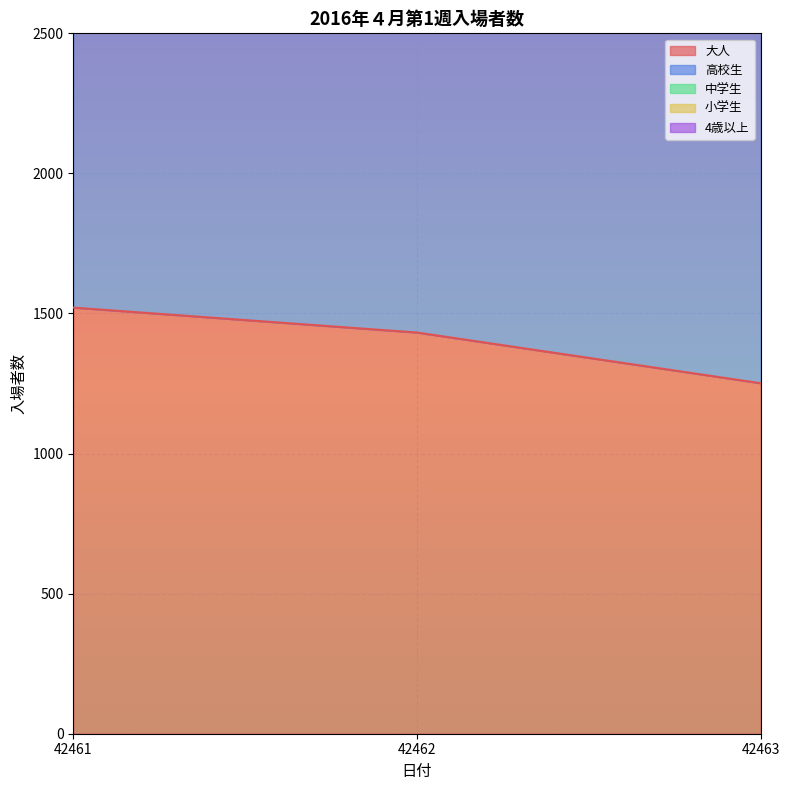

Reading left to right, what are all the values shown in this chart?

大人: 42461=1521	42462=1432	42463=1251
小学生: 42461=6280	42462=6719	42463=6379
4歳以上: 42461=2915	42462=3086	42463=2783